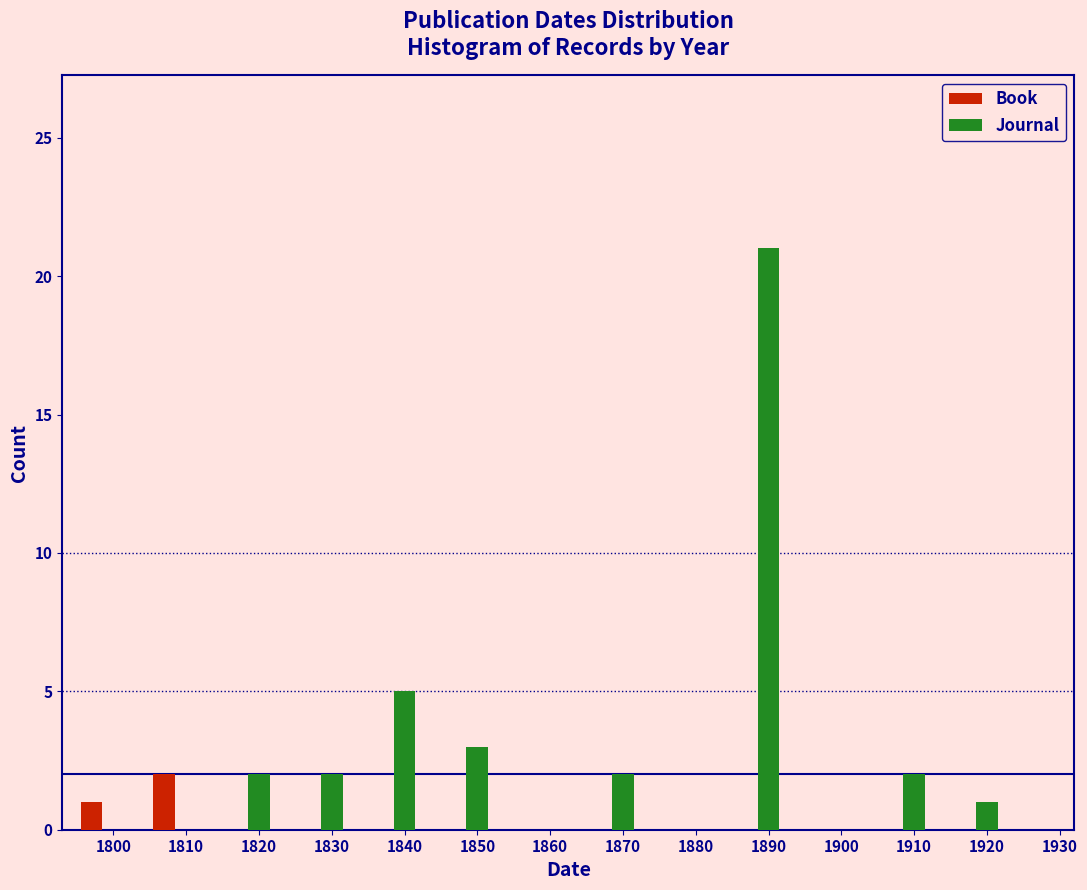

What is the approximate value of Journal at 1850?

3